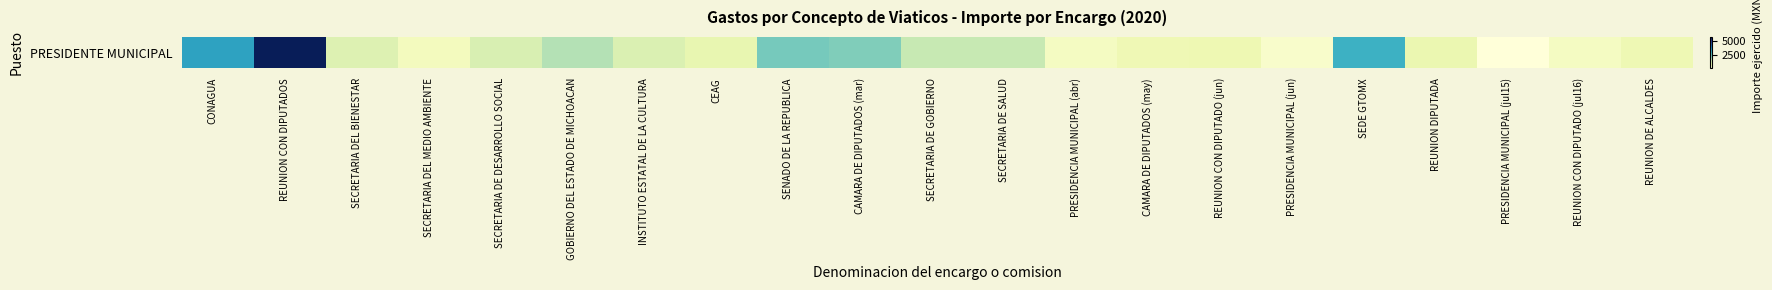

What is the difference between the values at GOBIERNO DEL ESTADO DE MICHOACAN and CAMARA DE DIPUTADOS (may)?

953.3